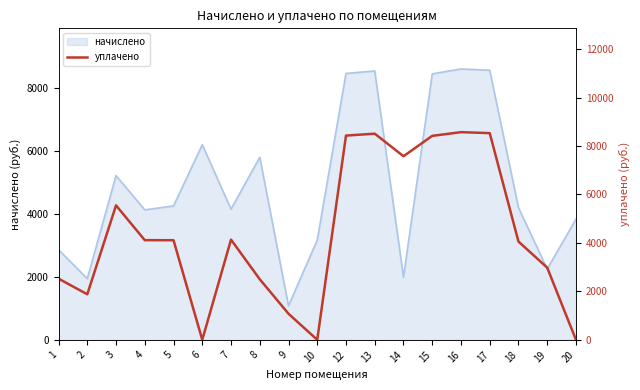

What is the maximum value shown in the chart?

8573.4